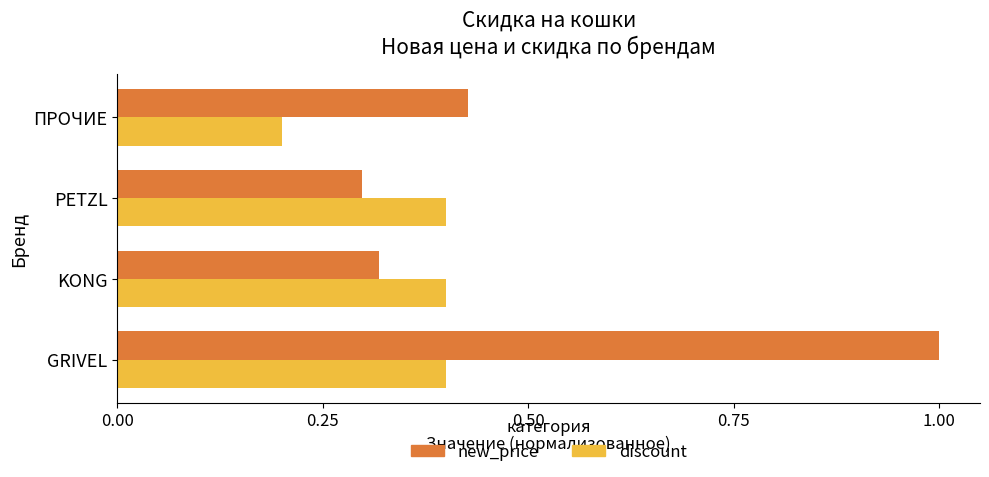

What is the sum of all discount values?

1.4